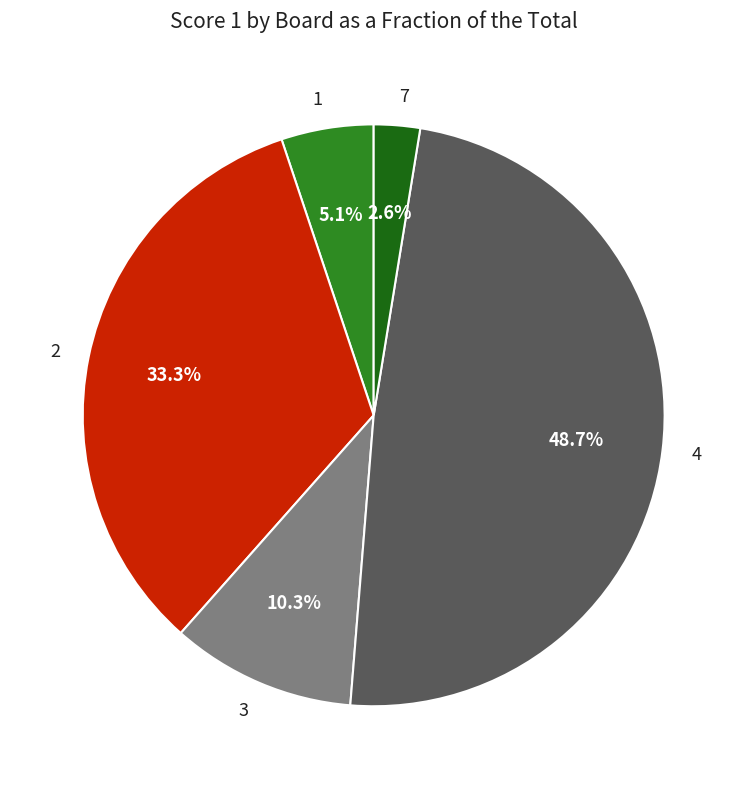

Approximately how many times larger is the value at 7 compared to 3?

0.3